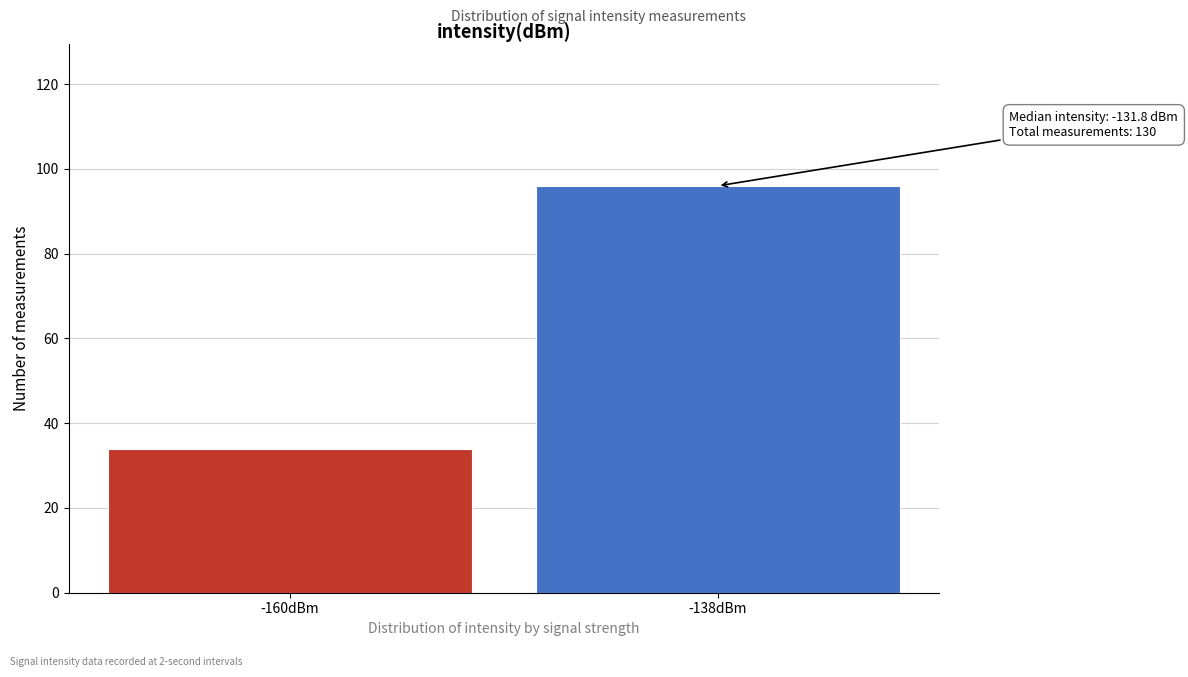

Reading left to right, extract all data points from this chart.

-160dBm=34	-138dBm=96